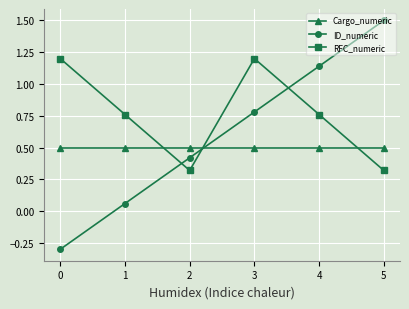

Rank the series by their average value, from highest to lowest.

RFC_numeric, ID_numeric, Cargo_numeric